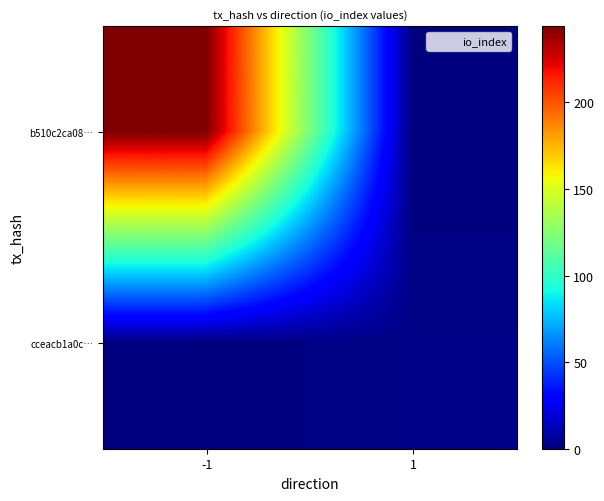

How many distinct data groups are displayed?

2